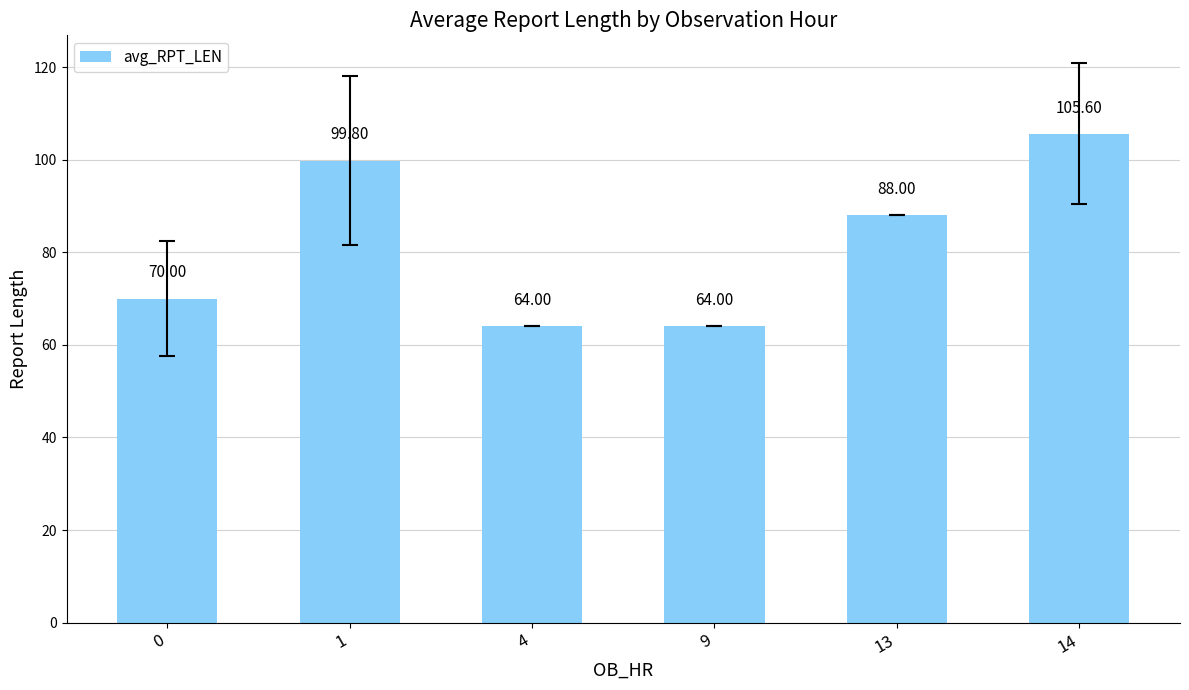

Is it true that the value at 9 is 64.0?

True